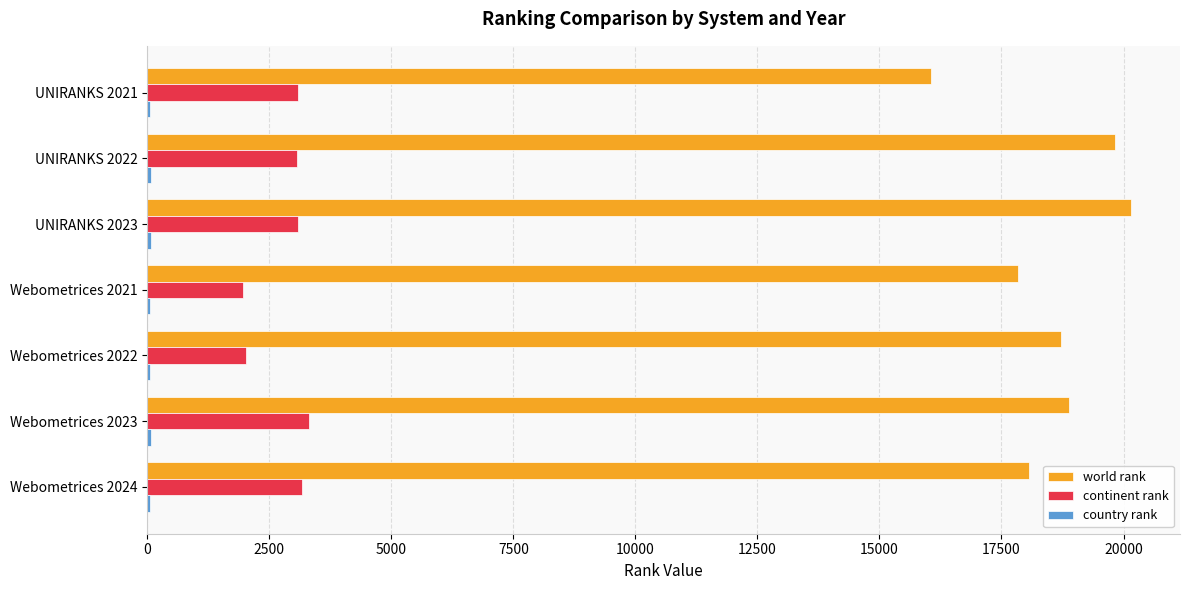

Between UNIRANKS 2021 and UNIRANKS 2023, which series saw the biggest shift?

world rank